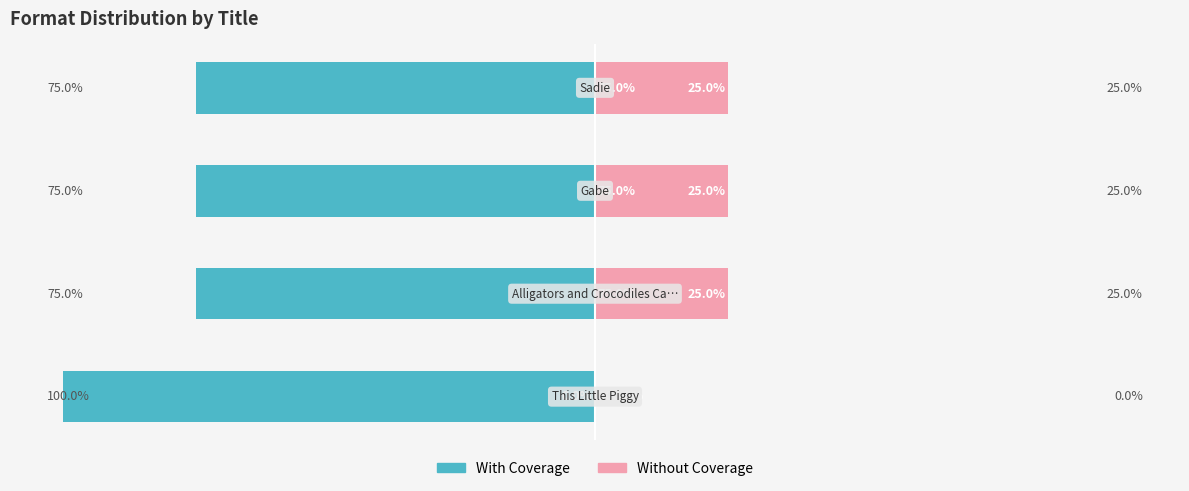

Reading left to right, list all the values displayed in this chart.

With Coverage: -100	-75	-75	-75
Without Coverage: 0	25	25	25